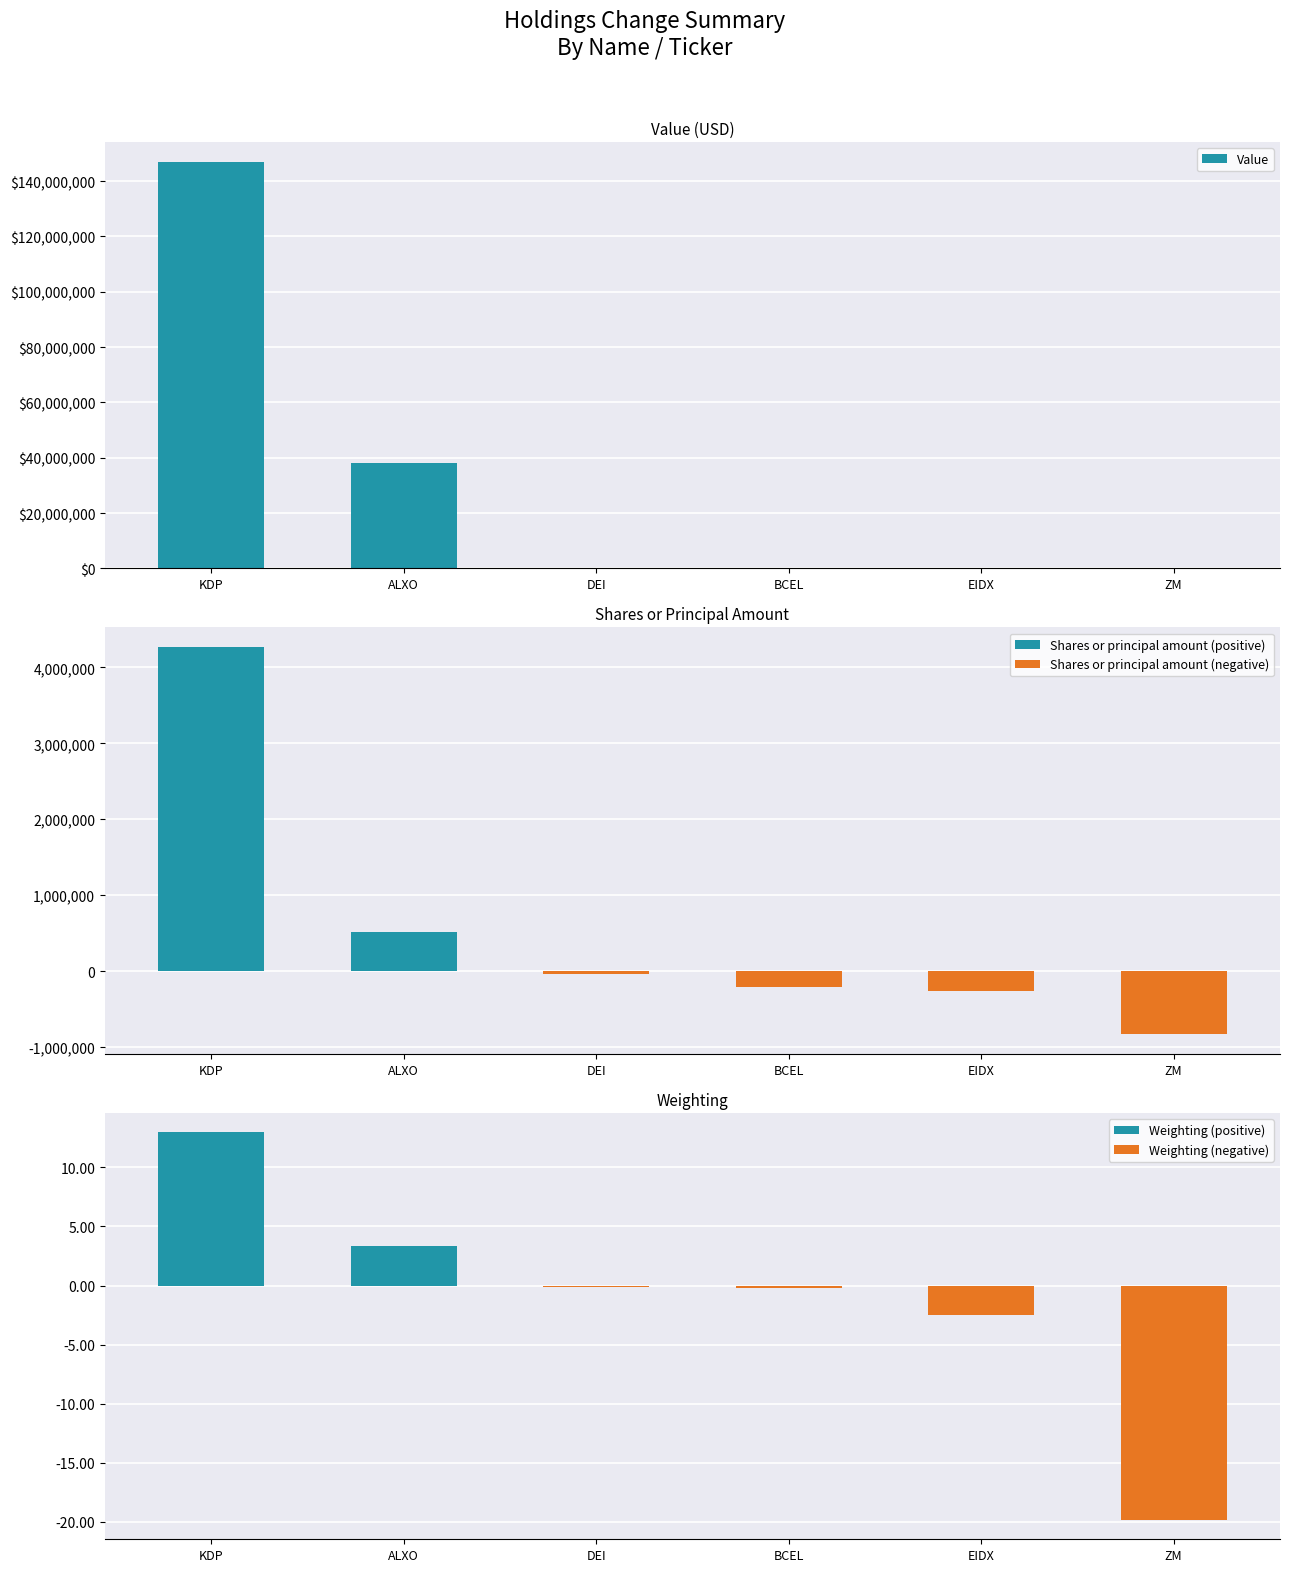

Between ALXO and DEI, which series saw the biggest shift?

Value